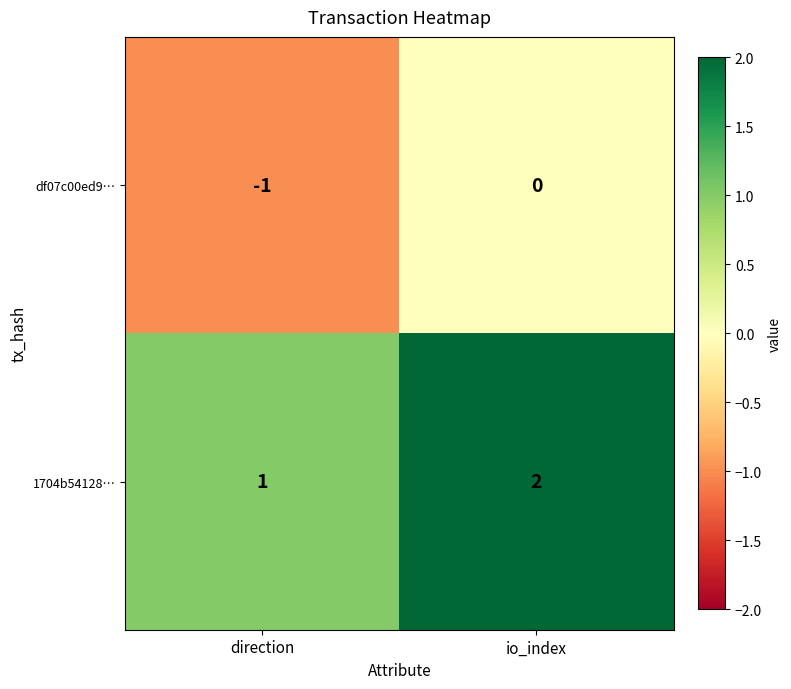

What is the minimum value shown in the chart?

-1